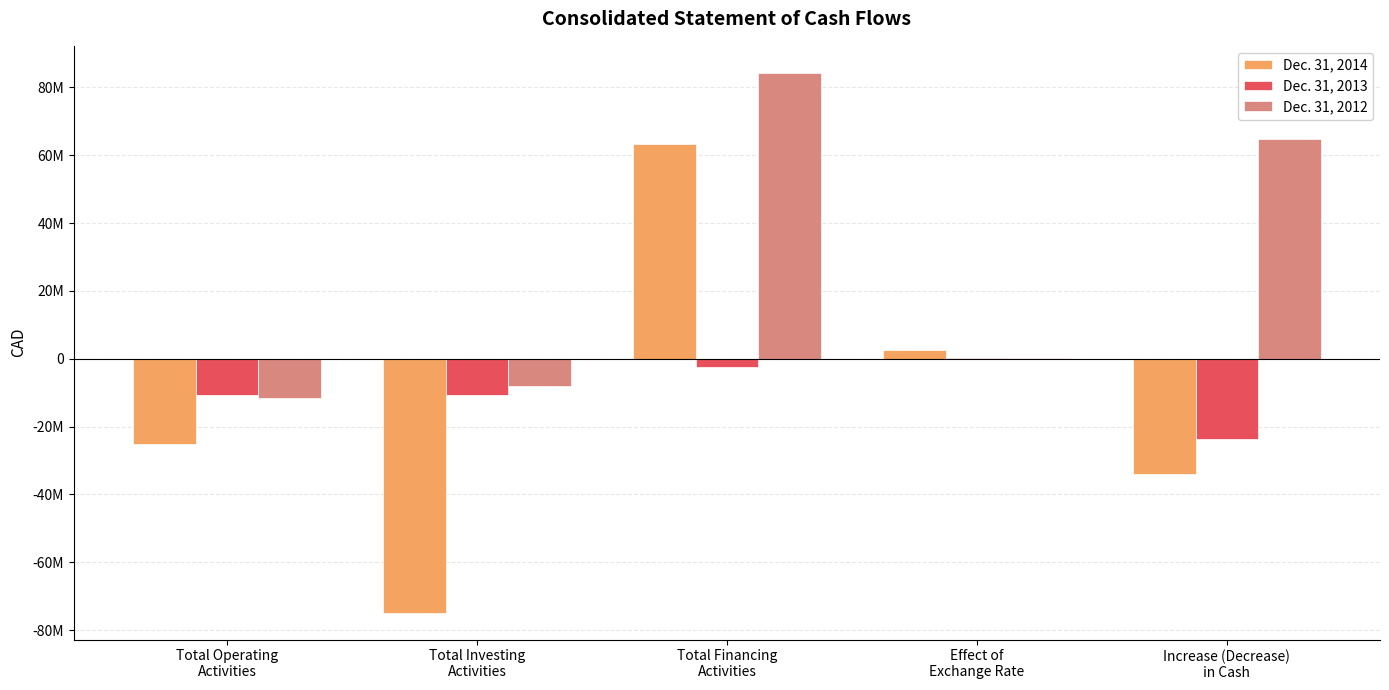

What is the sum of the Dec. 31, 2012 values at Total Investing
Activities and Total Operating
Activities?

-19572067